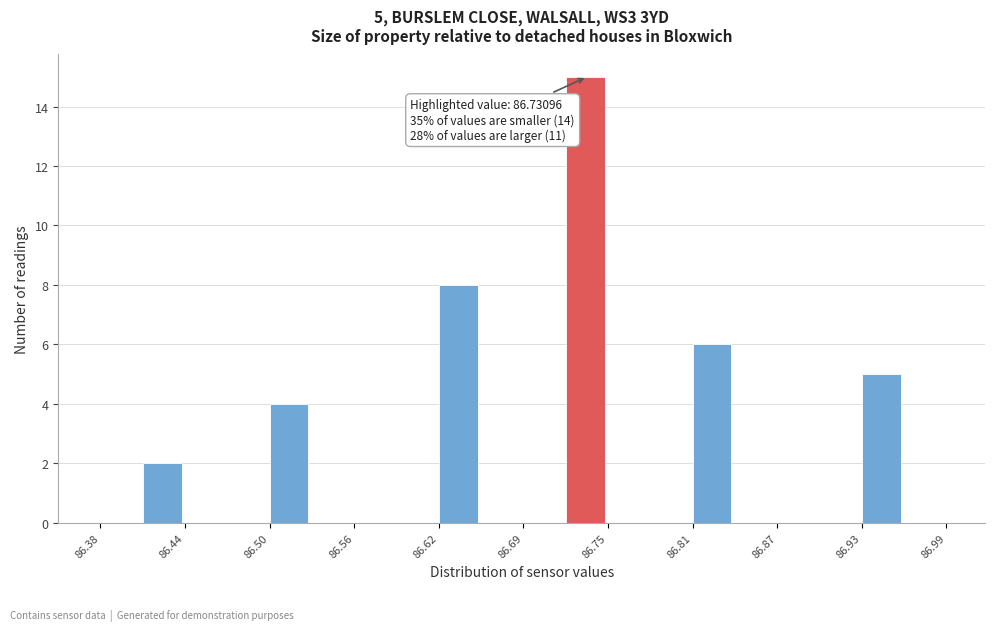

Read against the x-axis, roughly where is the centre of the tallest bar?

86.73